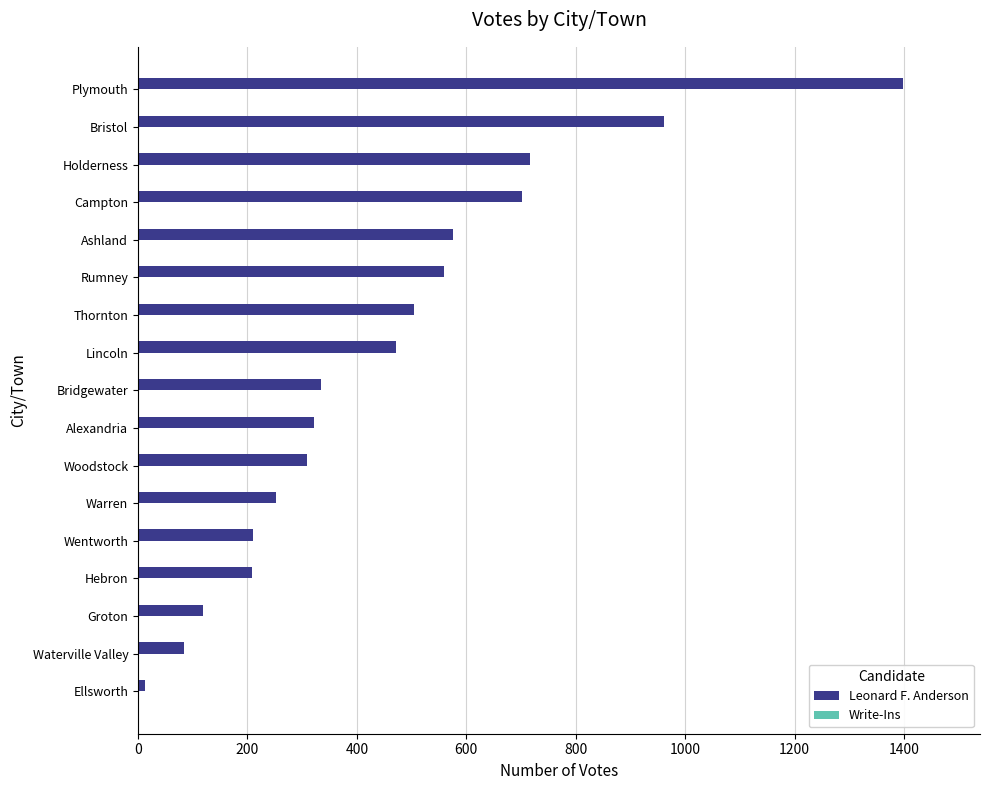

At which category does the chart reach its peak across all series?

Plymouth